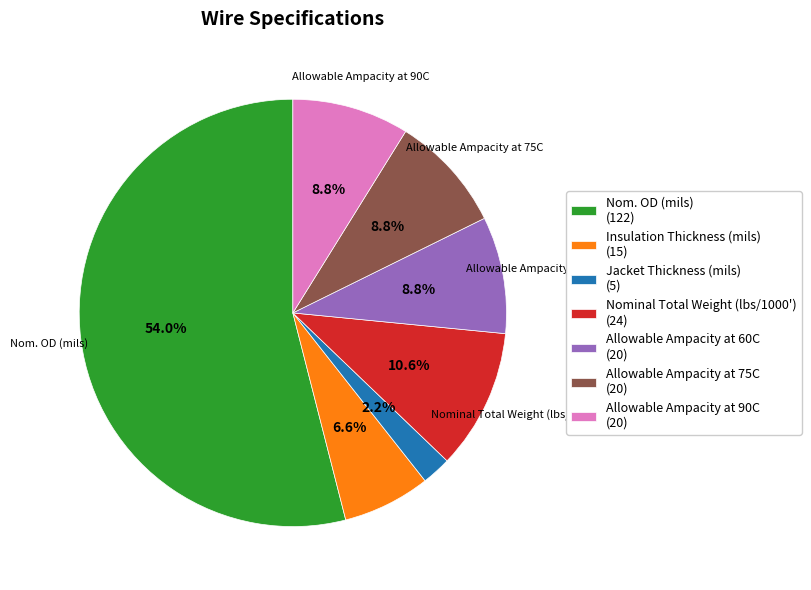

To the nearest percent, what is the combined percentage of Jacket Thickness (mils) and Insulation Thickness (mils)?

9%